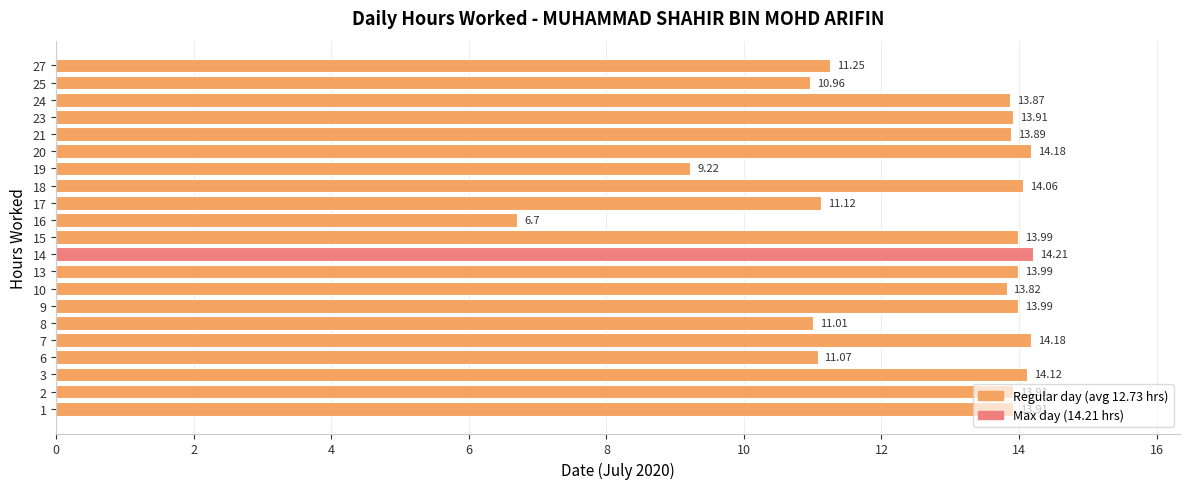

What is the sum of the values at 19 and 20?

23.4